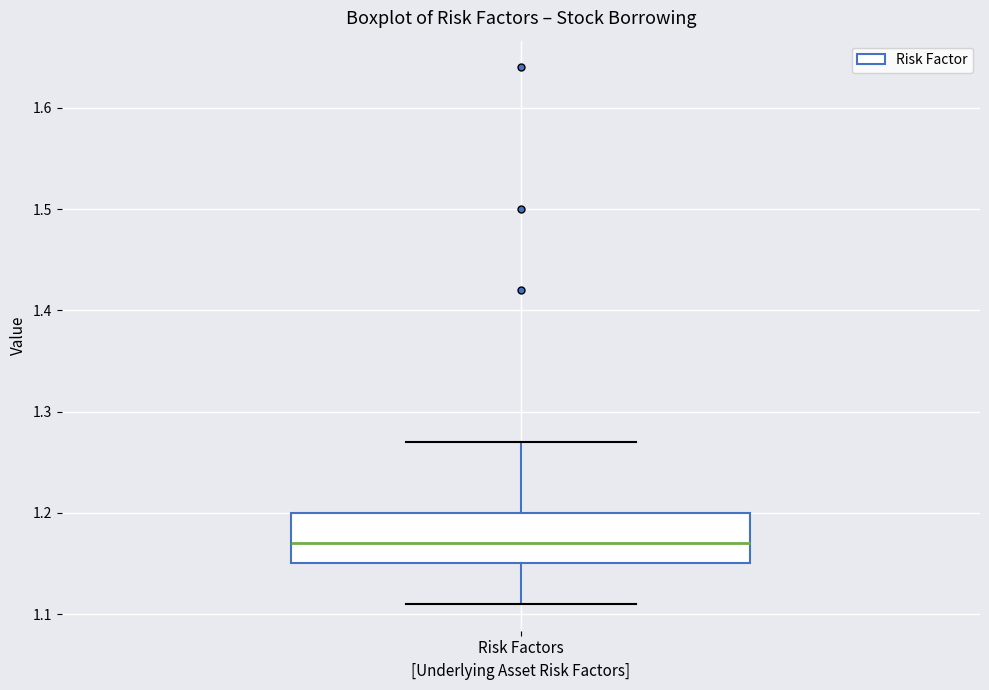

Where is the lower edge of the box for Risk Factors on the y-axis? The values are not printed on the chart, so give them approximately, as read against the axis.

1.15